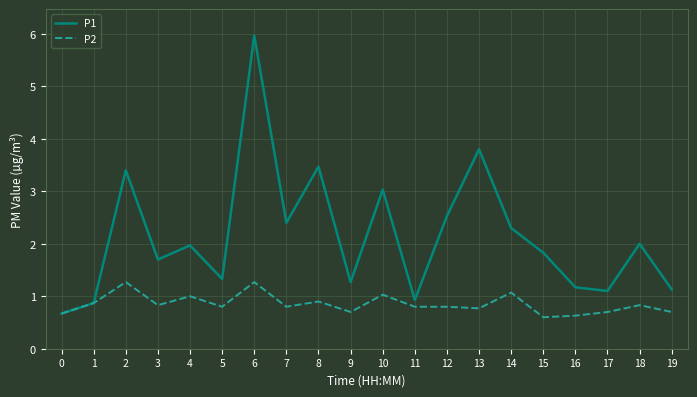

What is the sum of all P1 values?

42.9